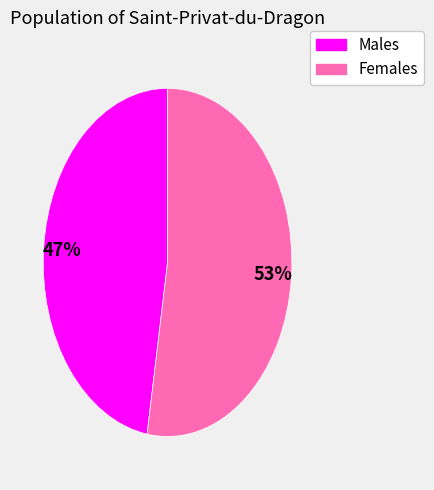

Does any single category account for the majority?

Yes